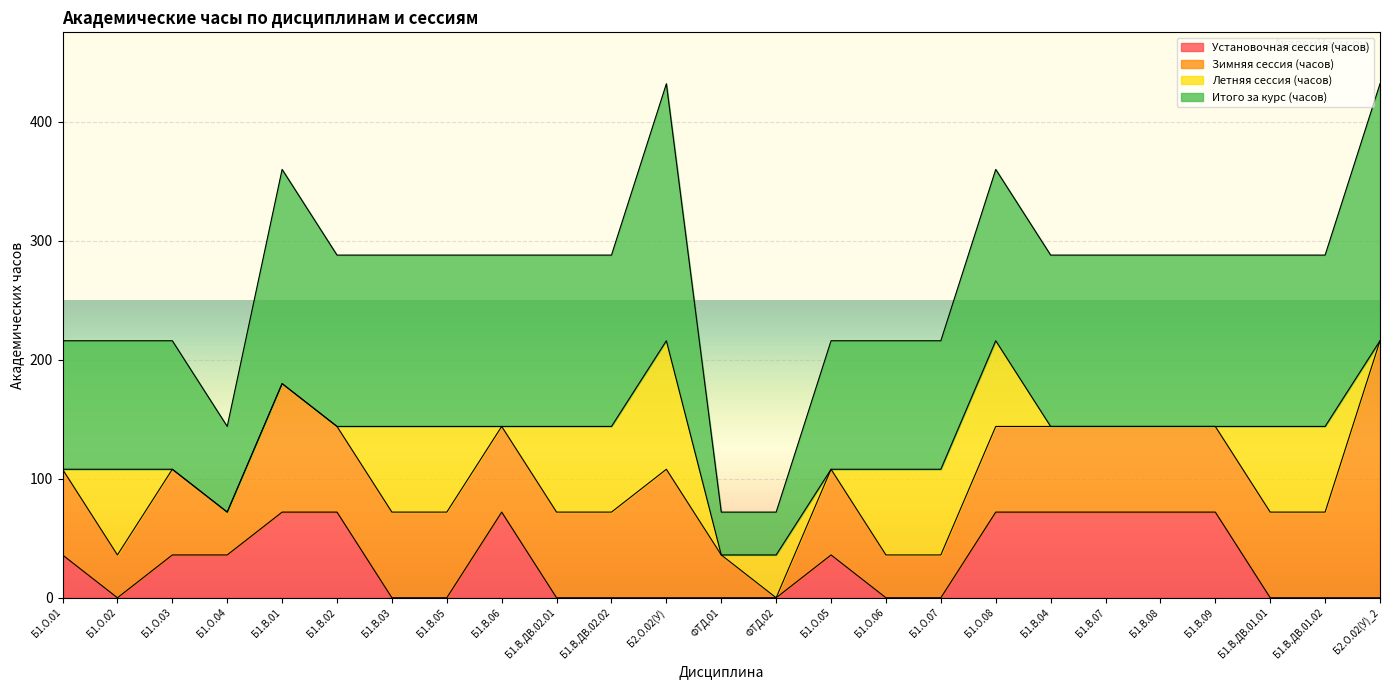

Where is the first local maximum for Установочная сессия (часов)?

Б1.В.06